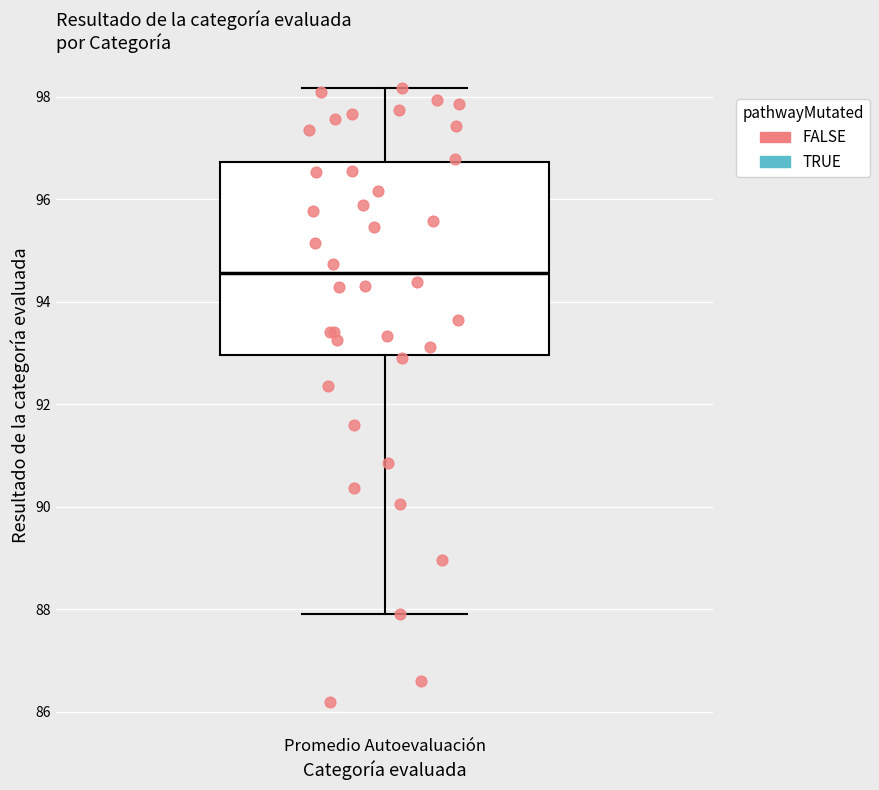

Transcribe this box plot: give where the median line is, the range the box spans, and where the two whiskers end, as read against the y-axis. The values are not printed on the chart, so give them approximately, as read against the axis.

median 94.6, box 93.0 to 96.8, whiskers 88.0 to 98.2